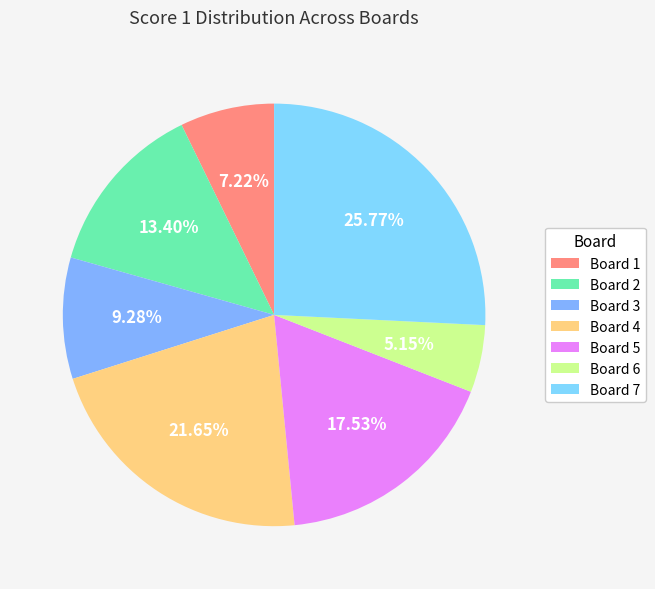

True or false: Board 1 accounts for 7% of the total.

True